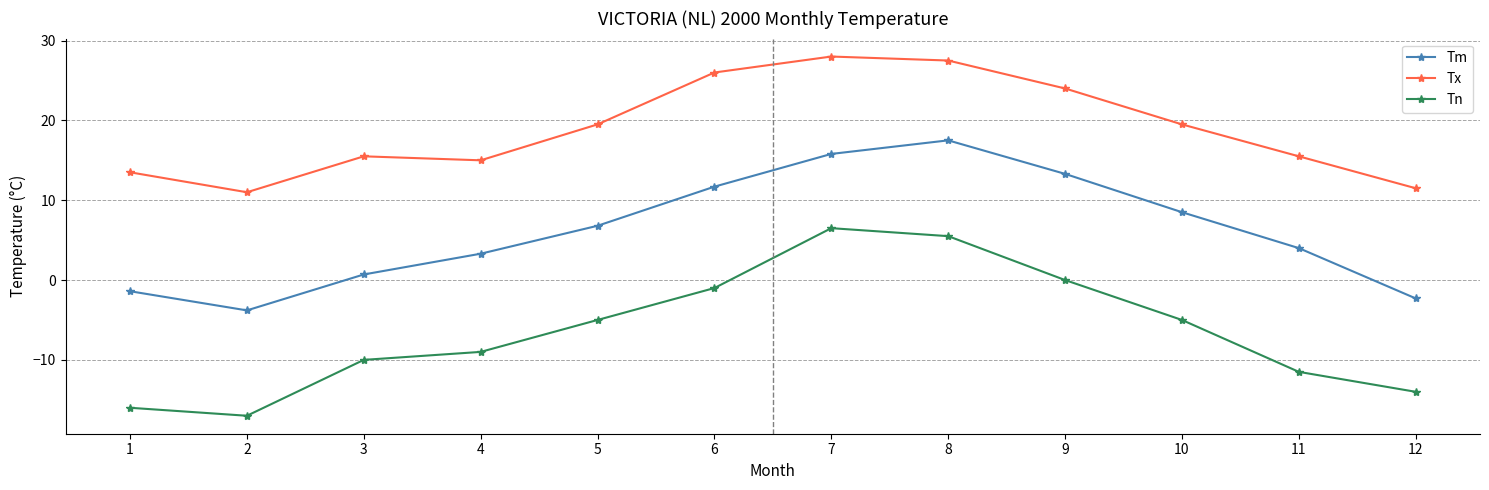

List the series in order of their overall mean, lowest first.

Tn, Tm, Tx